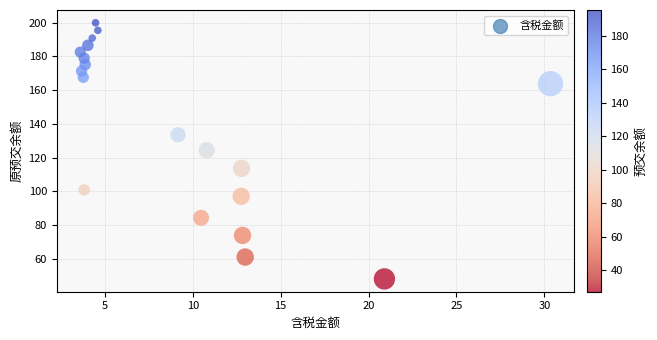

What is the range of Y values (max minus min)?

152.0